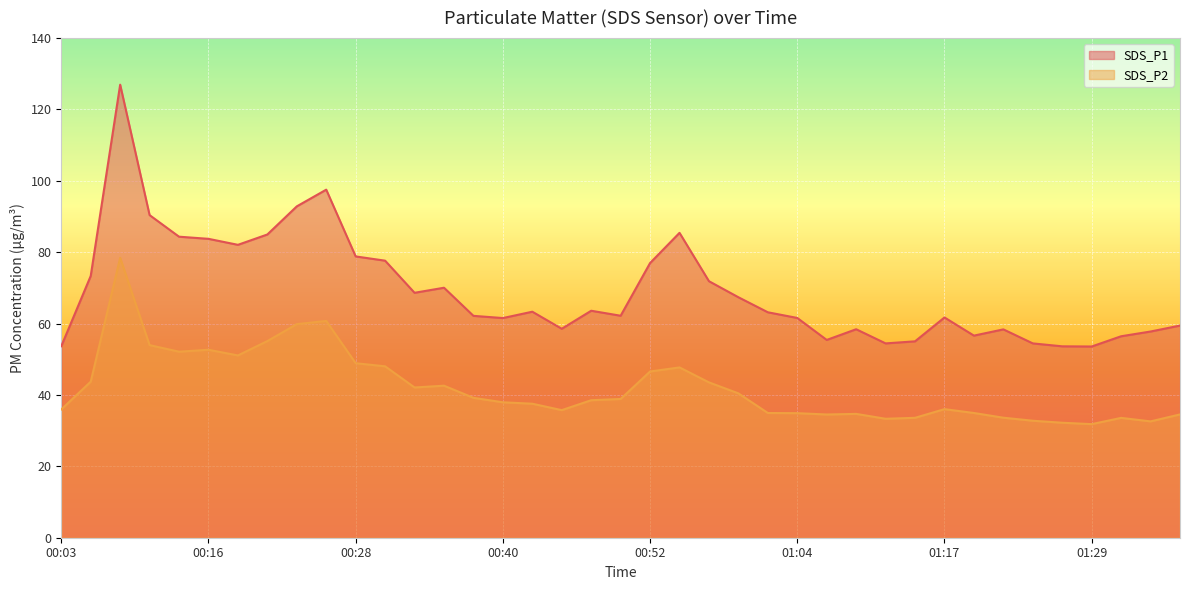

True or false: SDS_P1 and SDS_P2 cross at least once.

False